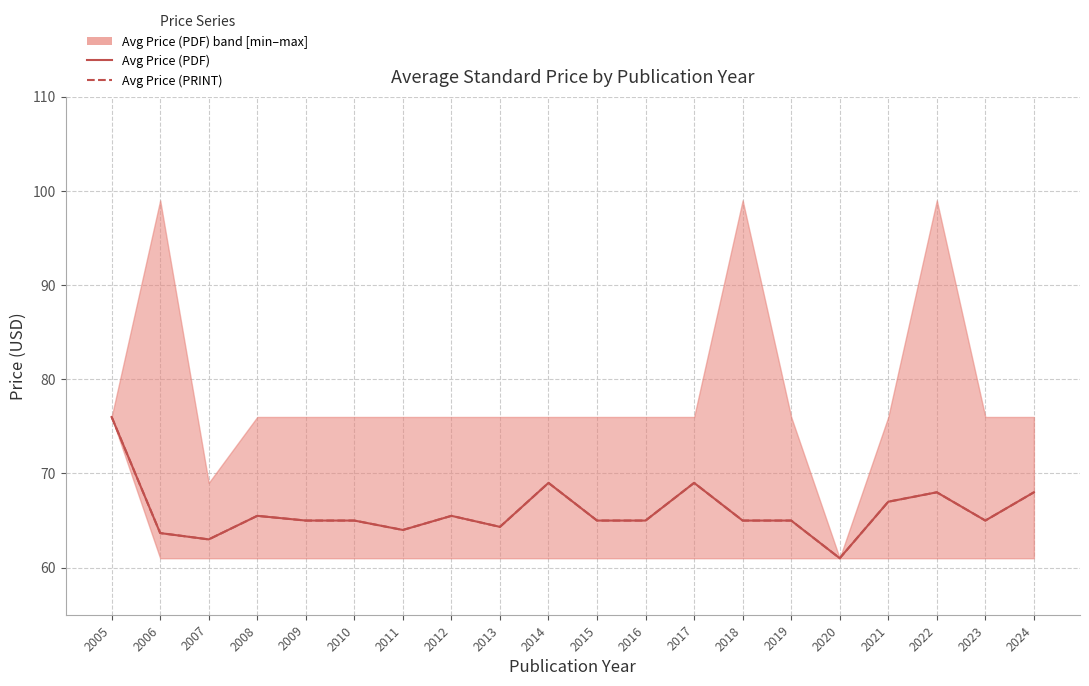

What is the value of the Avg Price (PDF) point at the 3rd from the left?

63.0